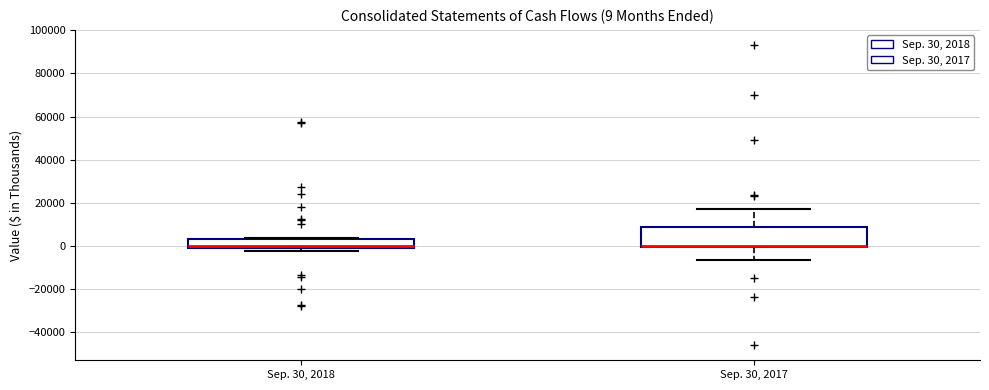

Comparing the boxes themselves (not the whiskers), which one is the tallest?

Sep. 30, 2017